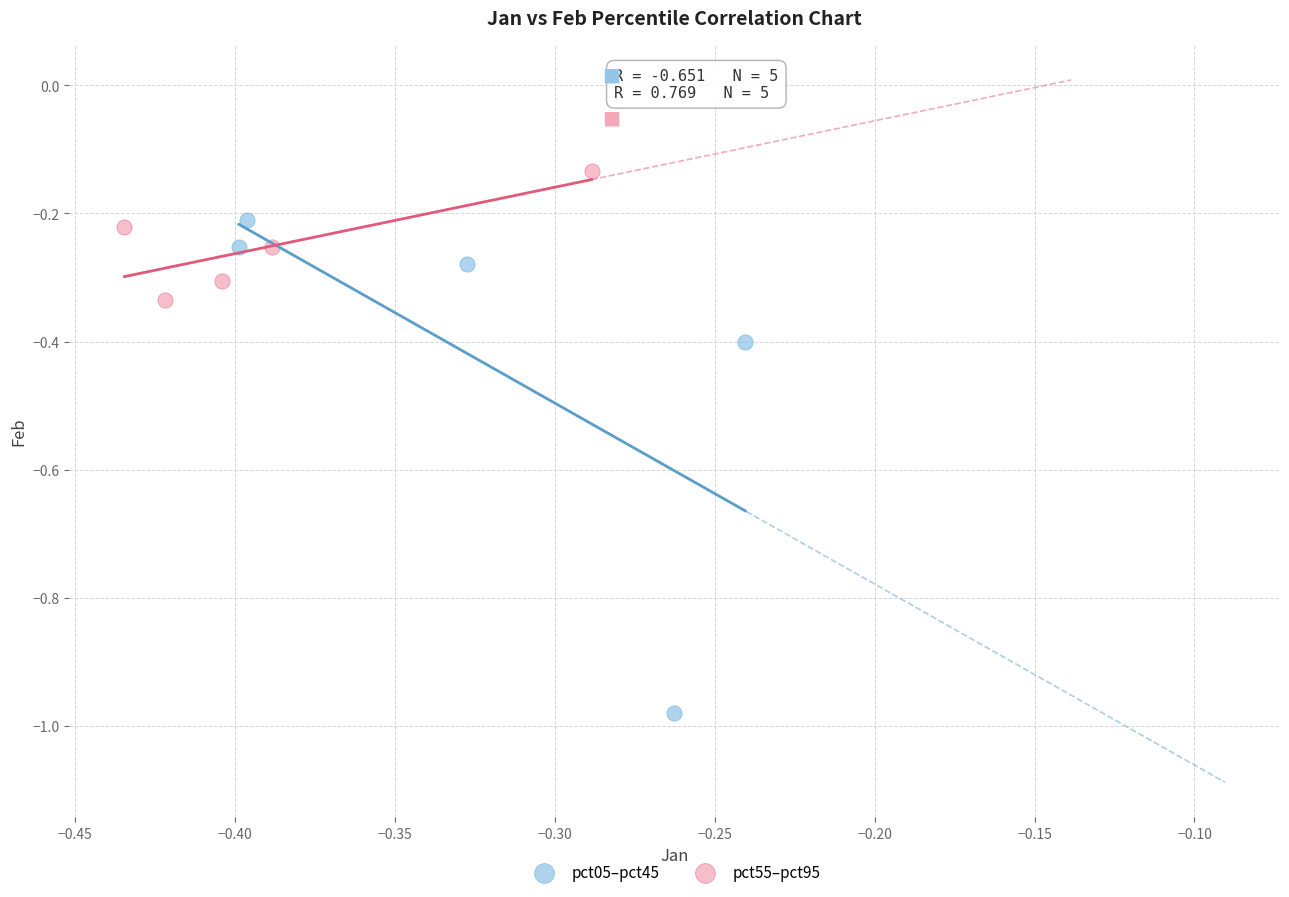

Which series contains the lowest Y value?

pct05–pct45